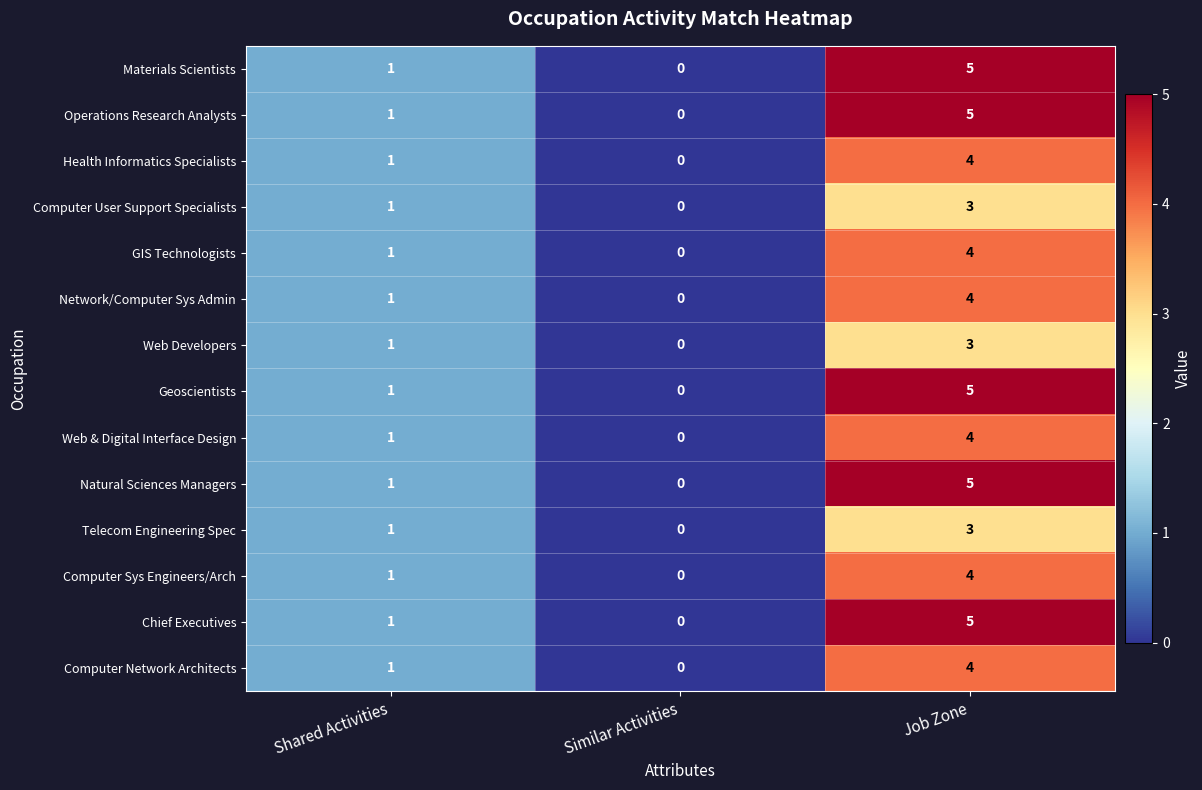

The value of Network/Computer Sys Admin at Shared Activities is 1. True or false?

True